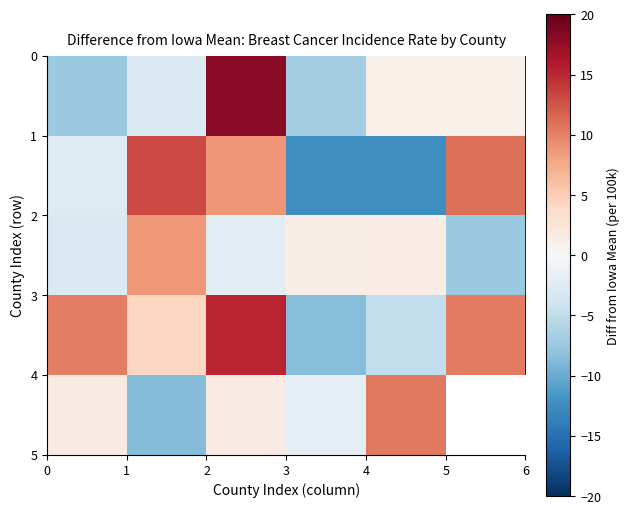

At how many categories does at least one series exceed 0?

6